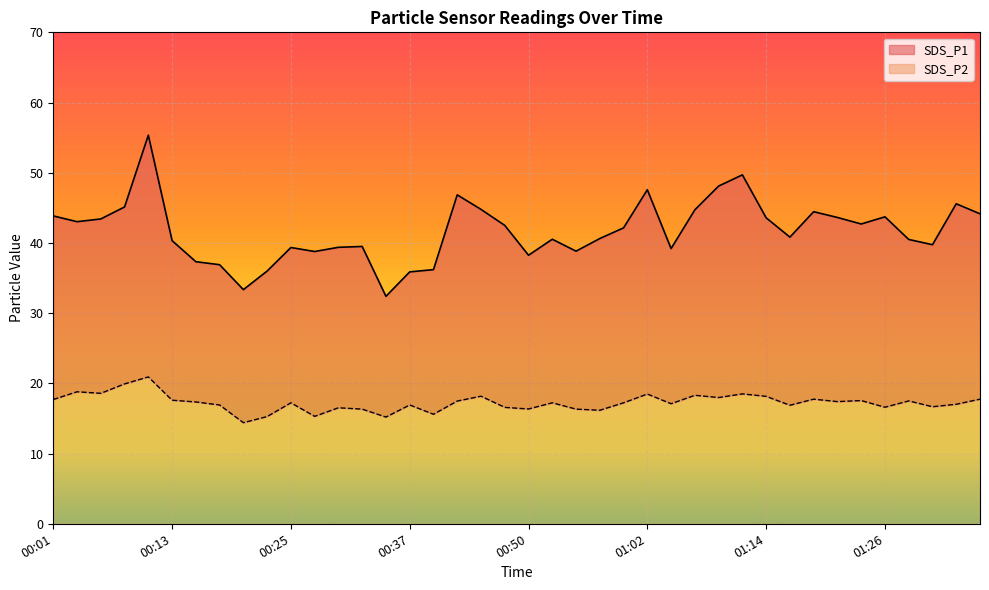

Is the value of SDS_P2 at 00:25 greater than the value of SDS_P1 at 00:50?

No